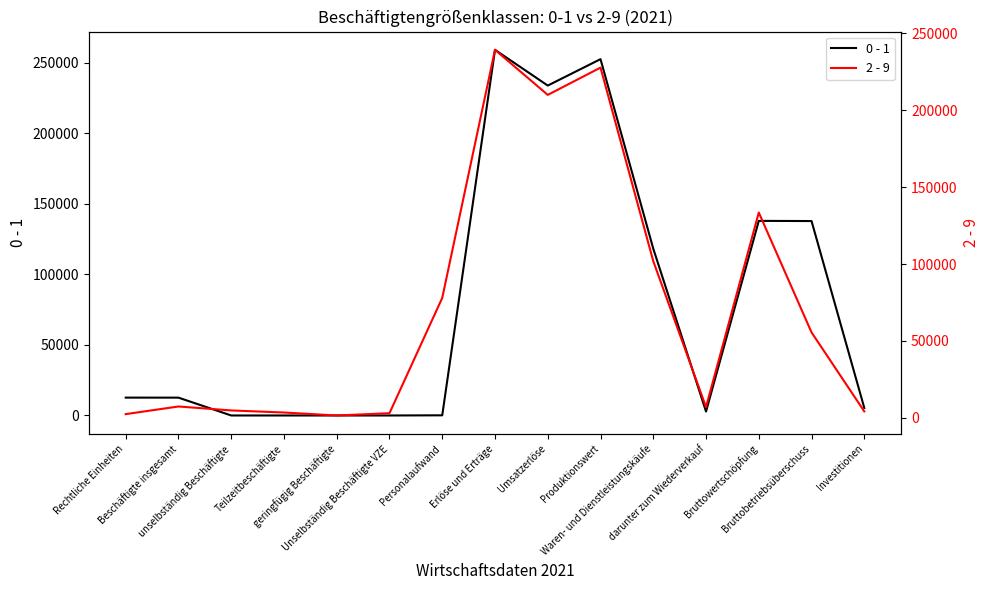

Where is 0 - 1 nearest to the value 129609?

Bruttobetriebsüberschuss